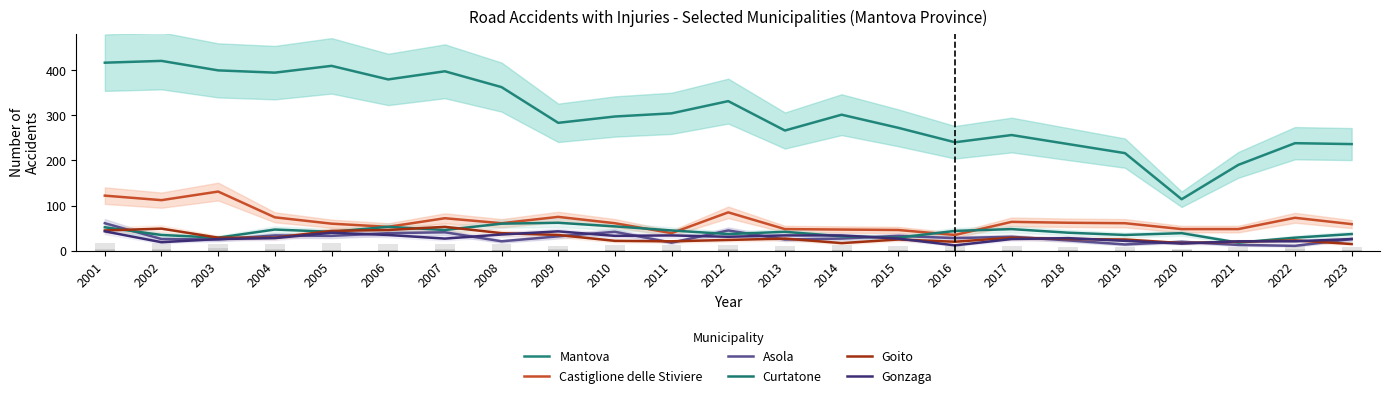

Which series has the largest total across all categories?

Mantova